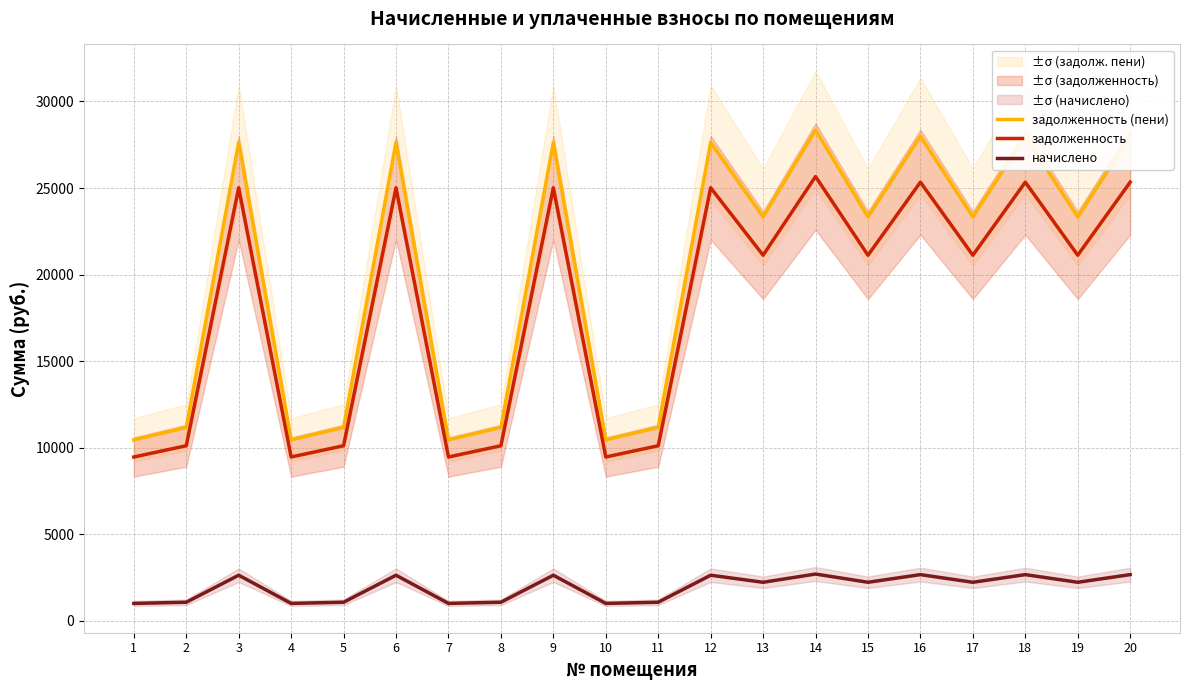

Reading left to right, list all the values displayed in this chart.

задолженность (пени): 10442.9	11160.6	27632.2	10442.9	11160.6	27632.2	10442.9	11160.6	27632.2	10442.9	11160.6	27632.2	23325.9	28349.9	23325.9	27991.1	23325.9	27991.1	23325.9	27991.1
задолженность: 9452.9	10102.6	25012.7	9452.9	10102.6	25012.7	9452.9	10102.6	25012.7	9452.9	10102.6	25012.7	21114.6	25662.4	21114.6	25337.5	21114.6	25337.5	21114.6	25337.5
начислено: 990.0	1058.0	2619.5	990.0	1058.0	2619.5	990.0	1058.0	2619.5	990.0	1058.0	2619.5	2211.3	2687.6	2211.3	2653.6	2211.3	2653.6	2211.3	2653.6